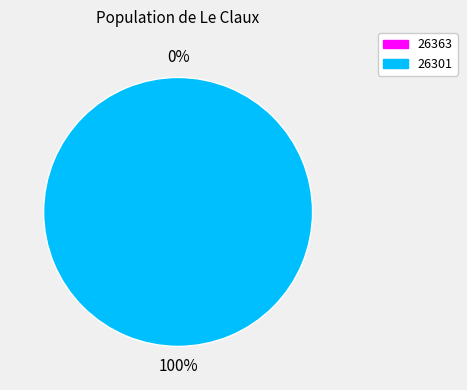

Is it true that 26363 is 6% of the pie?

False